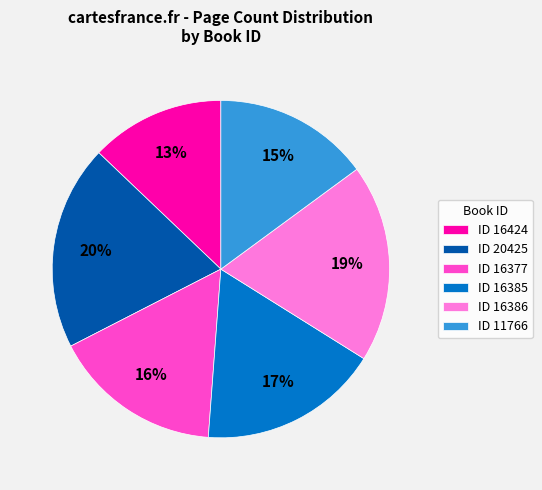

Is it true that ID 16424 is 13% of the pie?

True